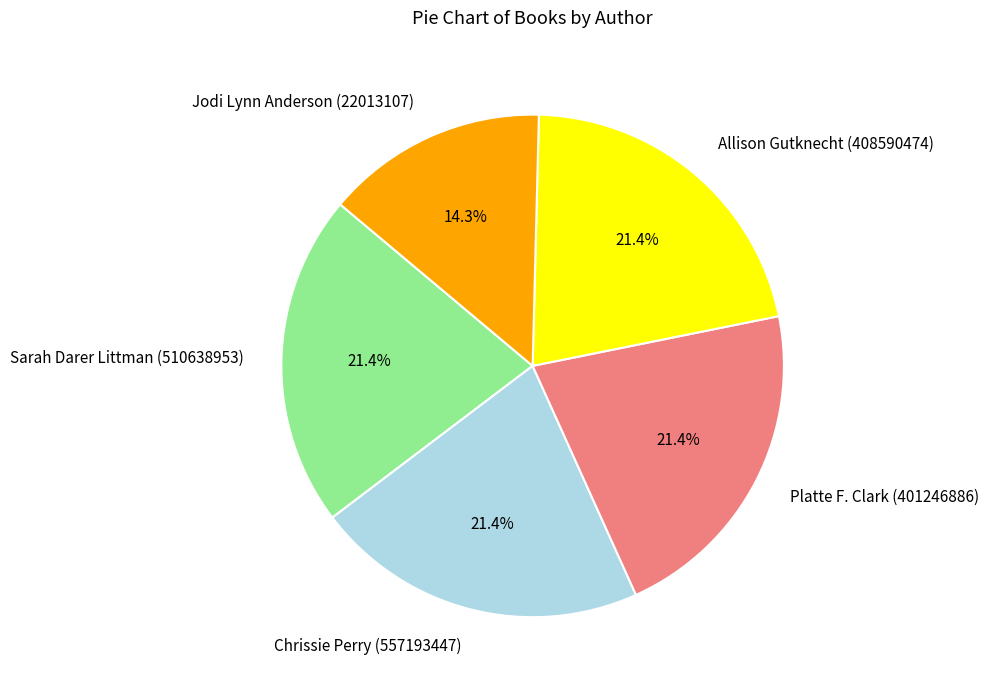

Count the number of slices in the pie.

5